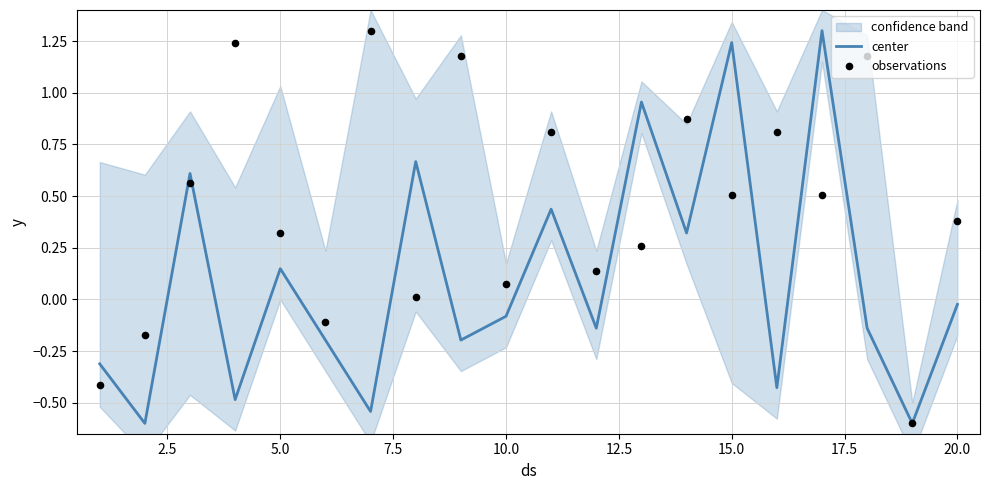

Which series has the largest total across all categories?

observations